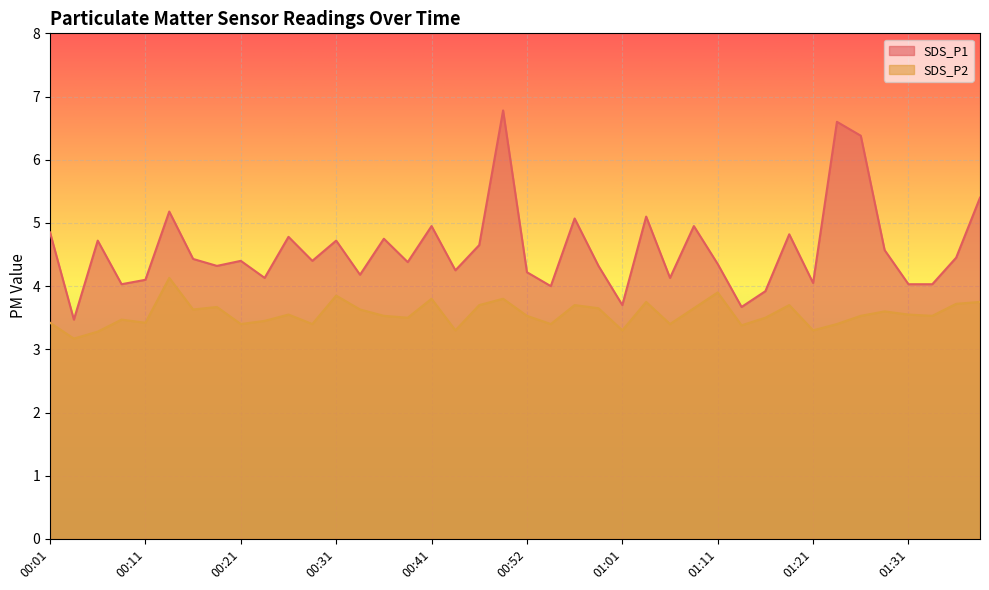

What is the average value of the SDS_P1 series?

4.6